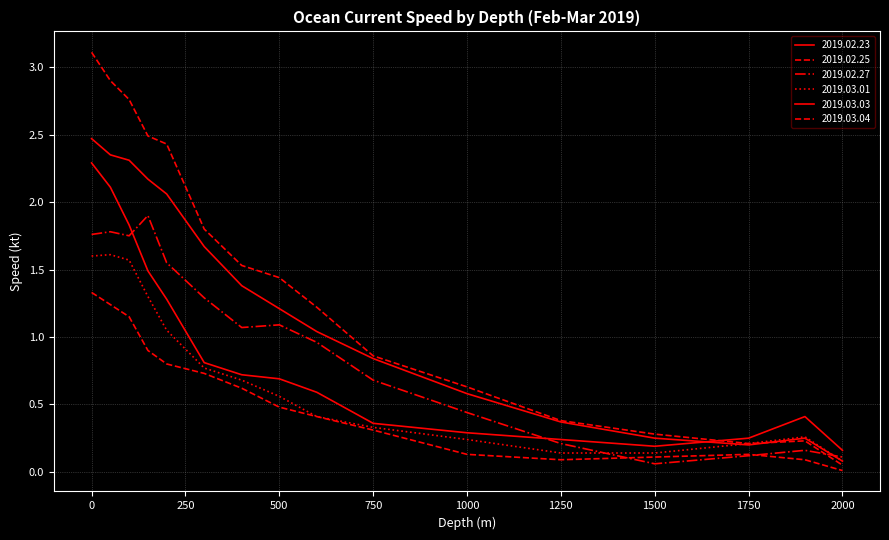

What is the maximum value shown in the chart?

3.1